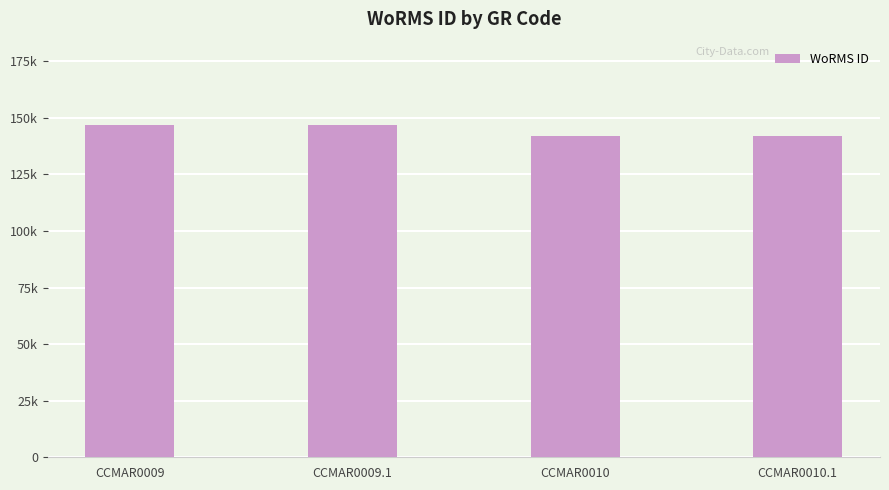

Between CCMAR0009.1 and CCMAR0010, which is larger?

CCMAR0009.1